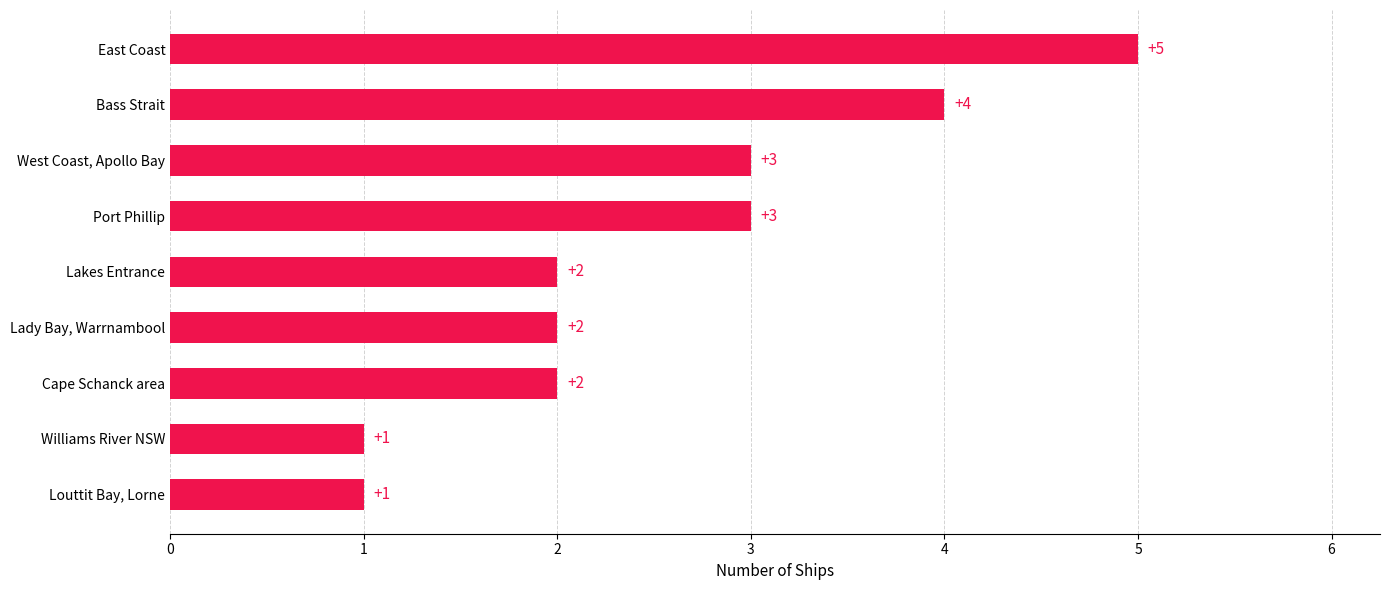

Is it true that the value at Lakes Entrance is 2?

True